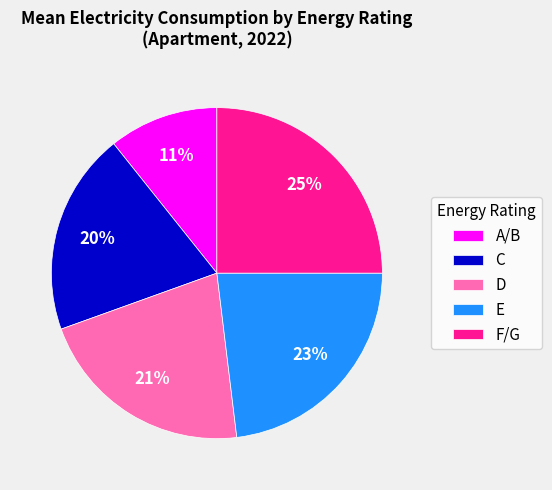

How many segments does this pie chart have?

5